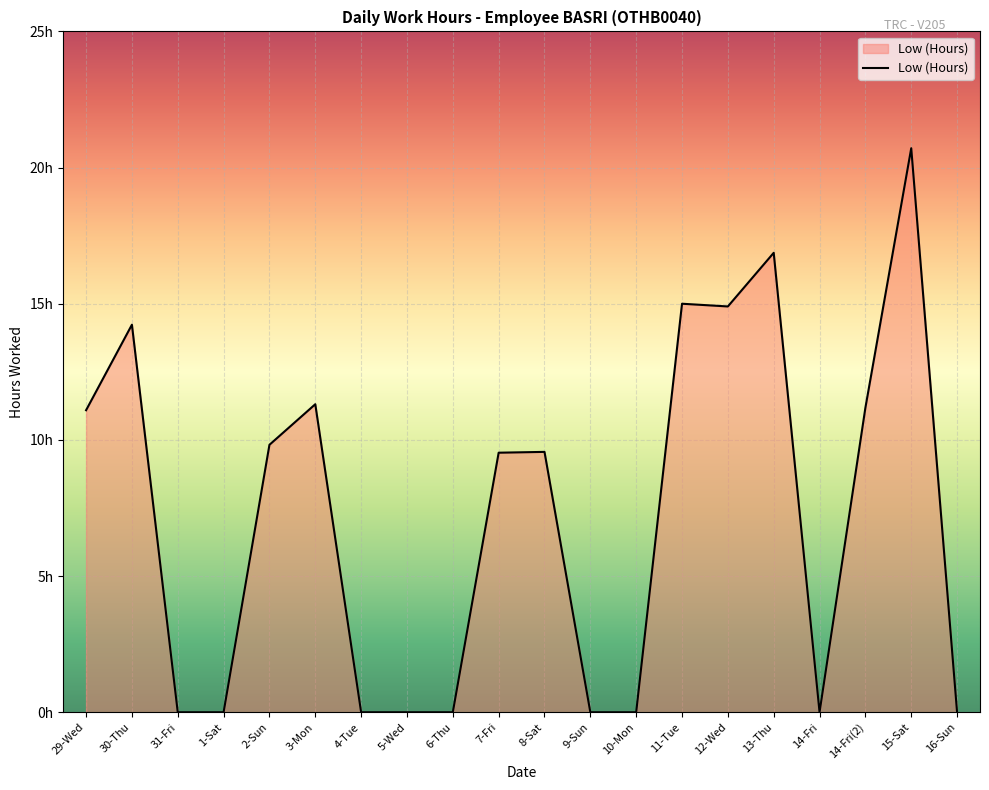

Is it true that the value at 1-Sat is 0.0?

True